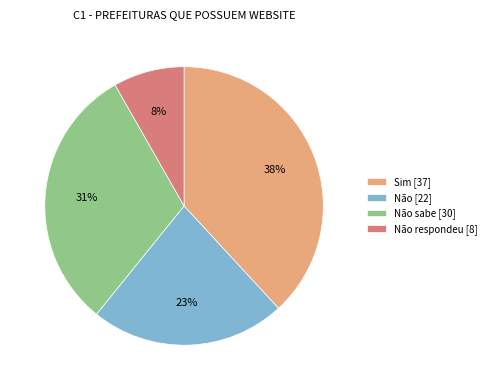

Which has a higher value, Não sabe [30] or Não [22]?

Não sabe [30]